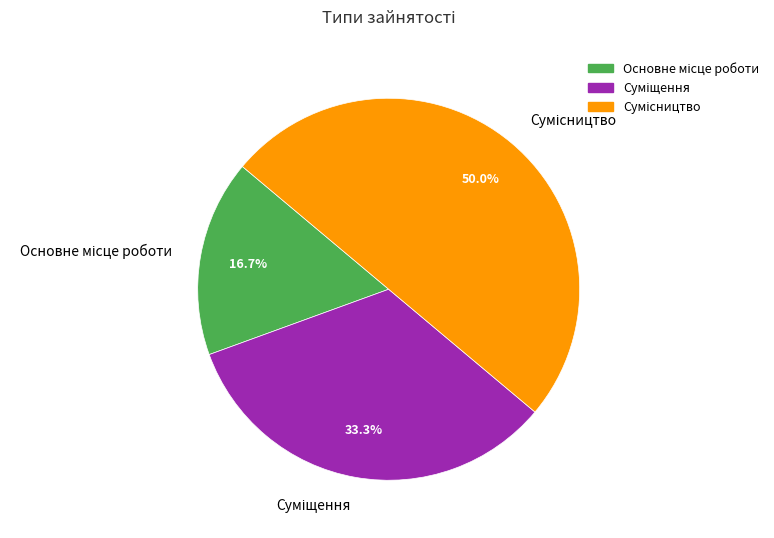

Count the number of slices in the pie.

3